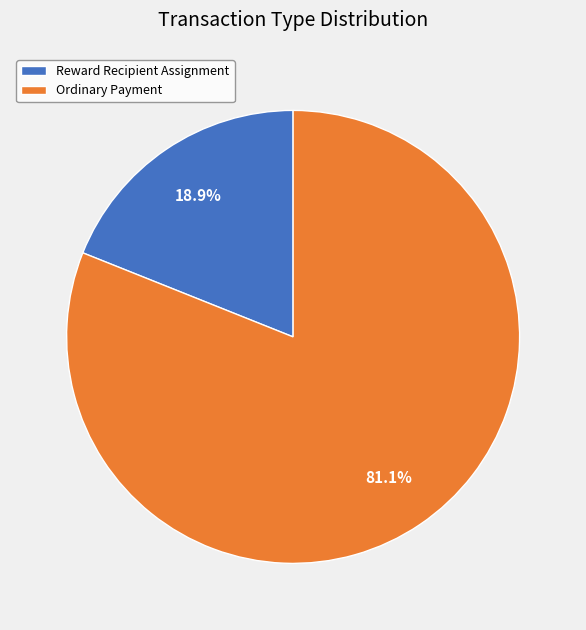

Between Reward Recipient Assignment and Ordinary Payment, which is larger?

Ordinary Payment